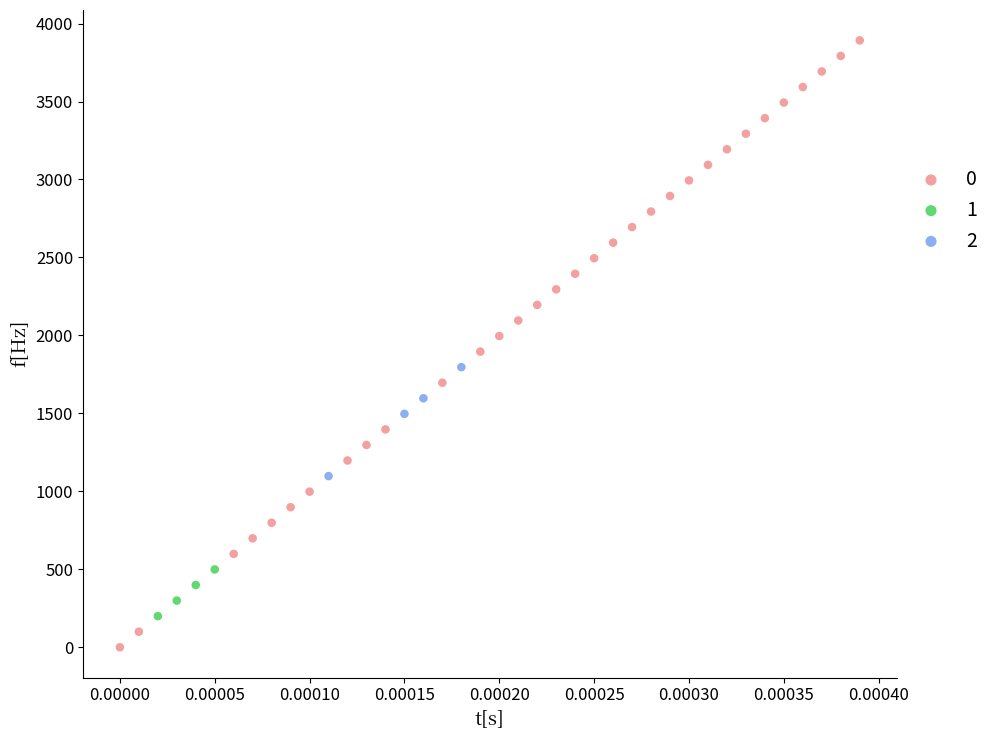

What are all the series names shown in the legend?

0, 1, 2